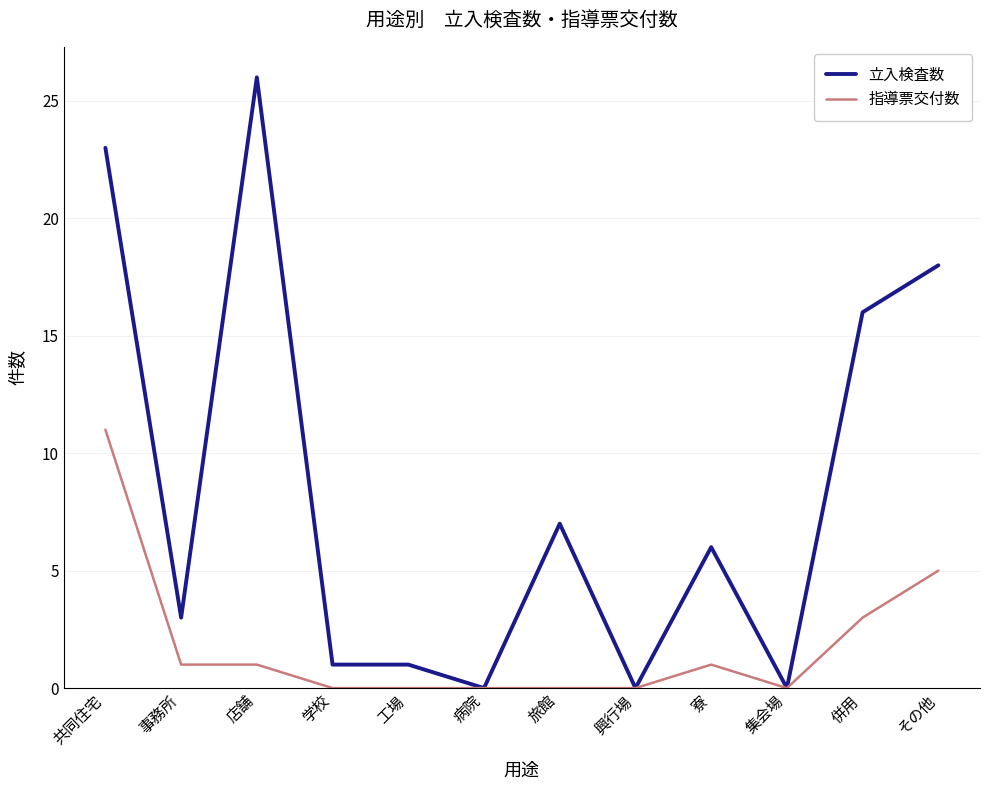

Which series has the largest range (max minus min)?

立入検査数